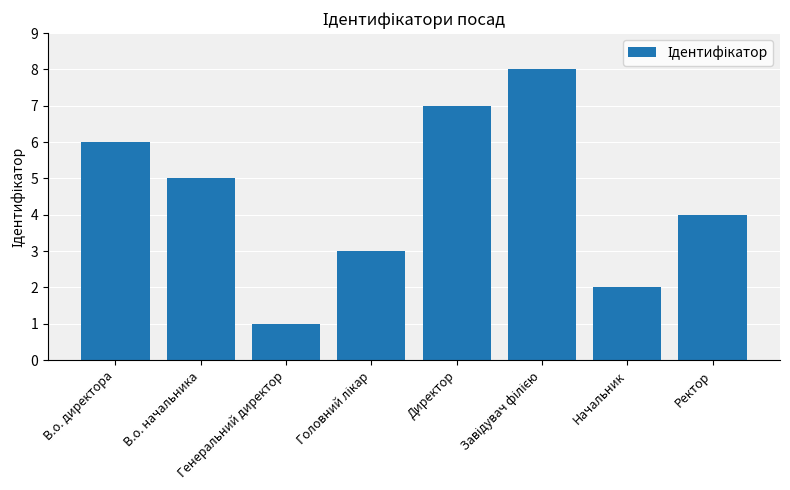

Are the bars grouped side by side (vs. stacked)?

No